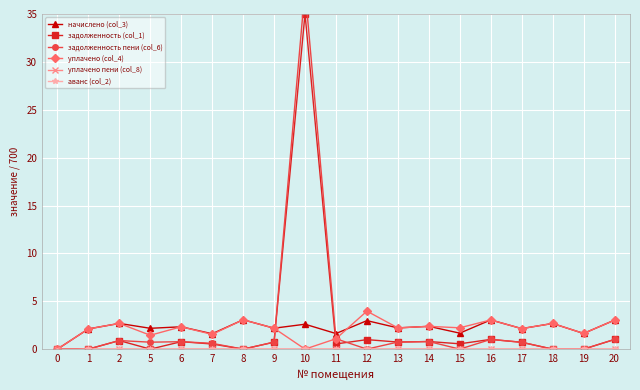

How many intersections are there between начислено (col_3) and задолженность пени (col_6)?

2